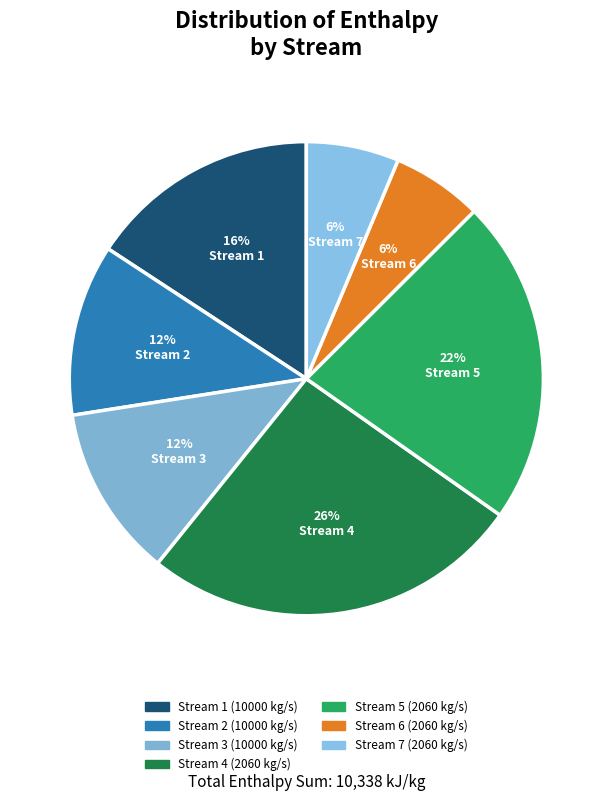

Is there any slice that represents more than half of the pie?

No